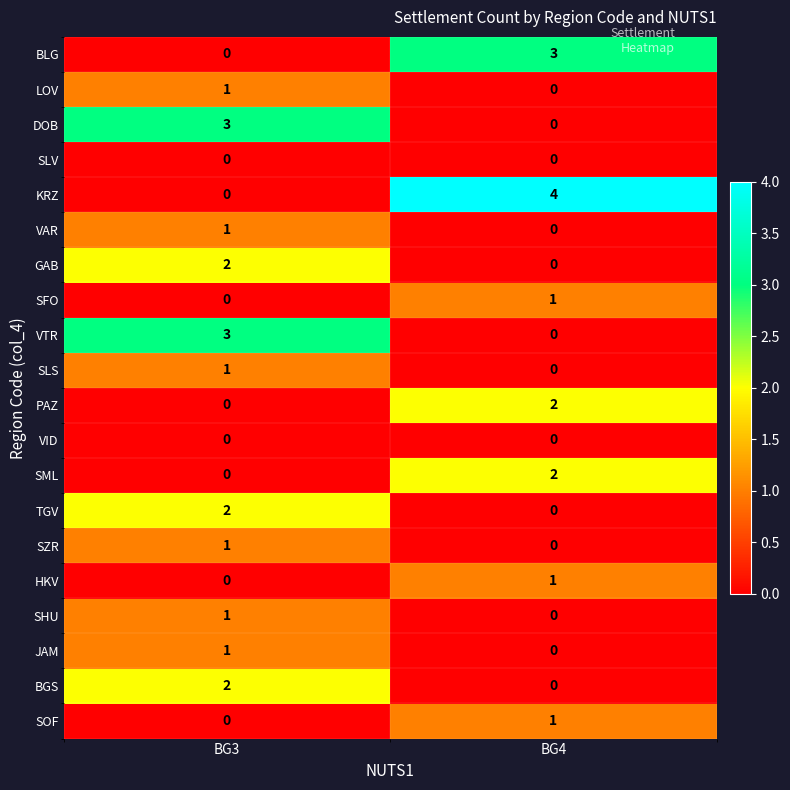

At which category is the sum across all series the highest?

BG3